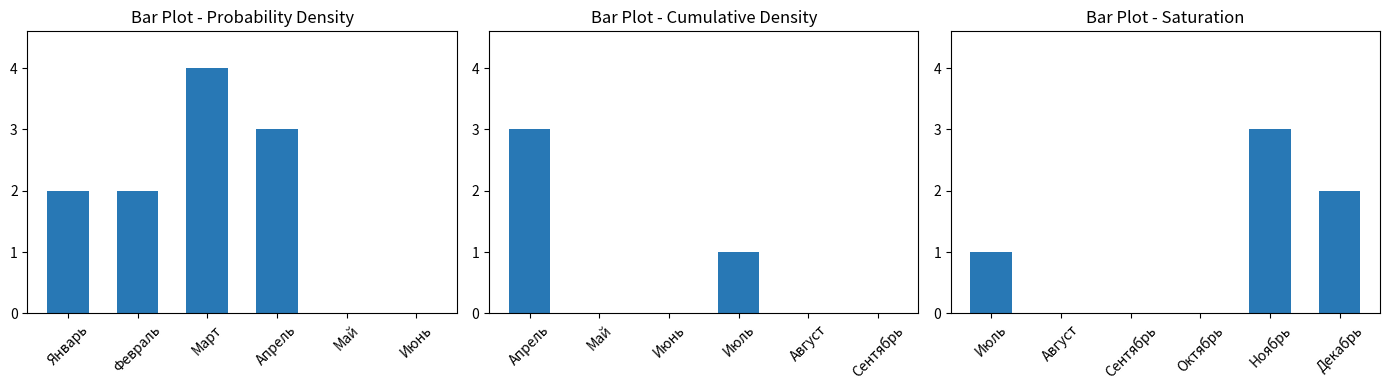

How many data points are above 1?

2